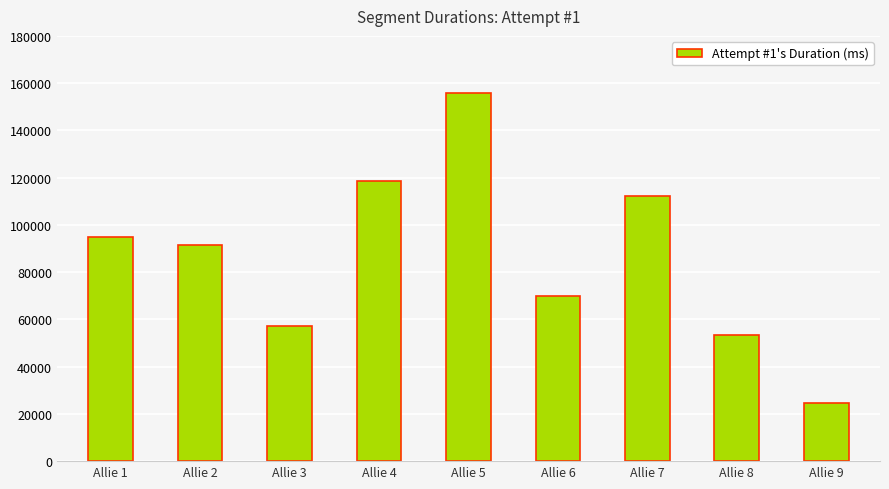

Reading left to right, extract all data points from this chart.

Allie 1=94757	Allie 2=91310	Allie 3=57017	Allie 4=118595	Allie 5=155702	Allie 6=69919	Allie 7=112099	Allie 8=53567	Allie 9=24411